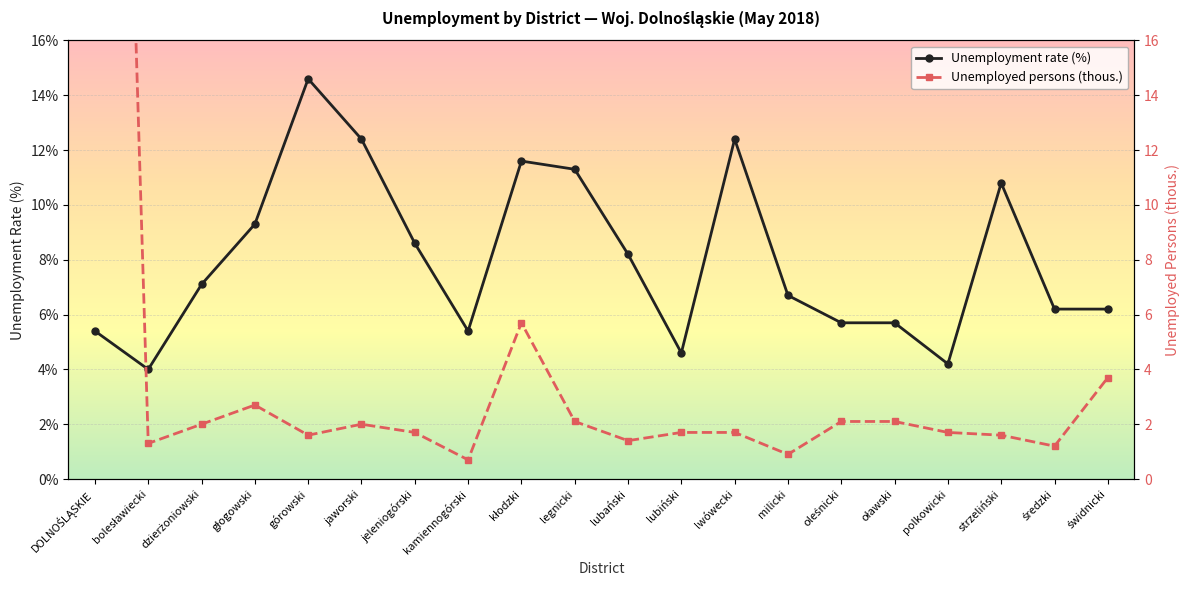

Is this an area chart (filled region under the line)?

No